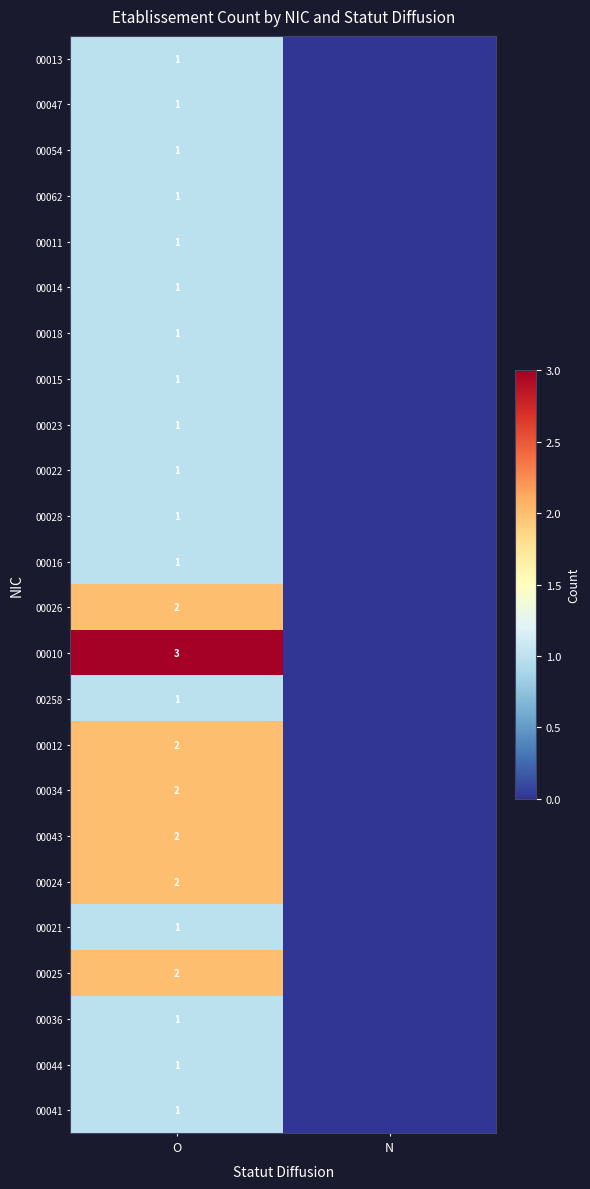

At how many categories does at least one series exceed 2?

1